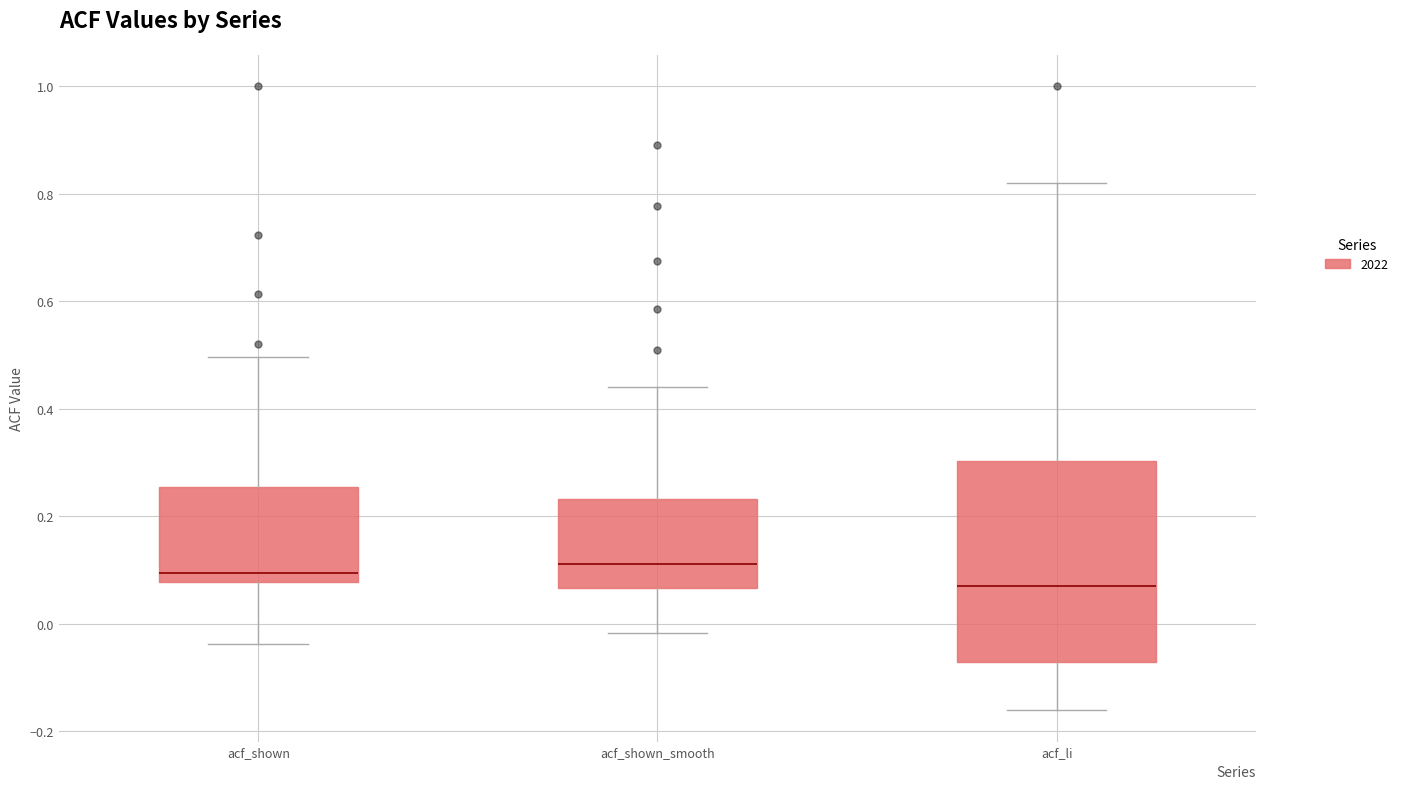

Where is the lower edge of the box for acf_shown on the y-axis? The values are not printed on the chart, so give them approximately, as read against the axis.

0.08